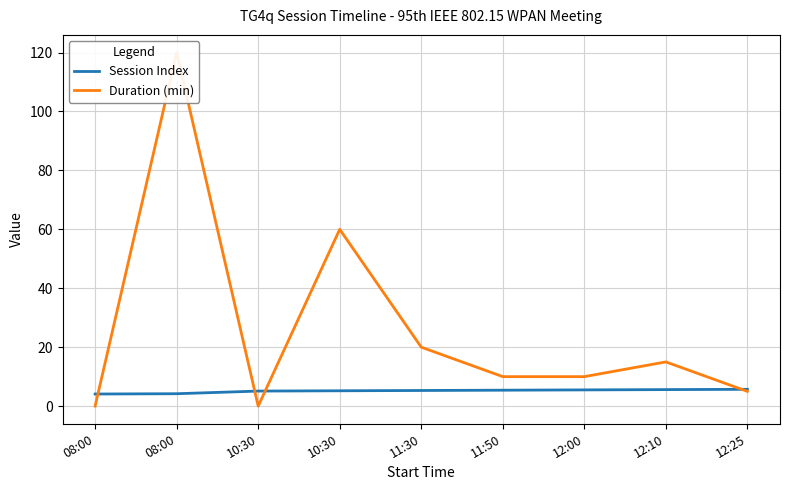

The Duration (min) series shows 5.0 at 12:25. True or false?

True